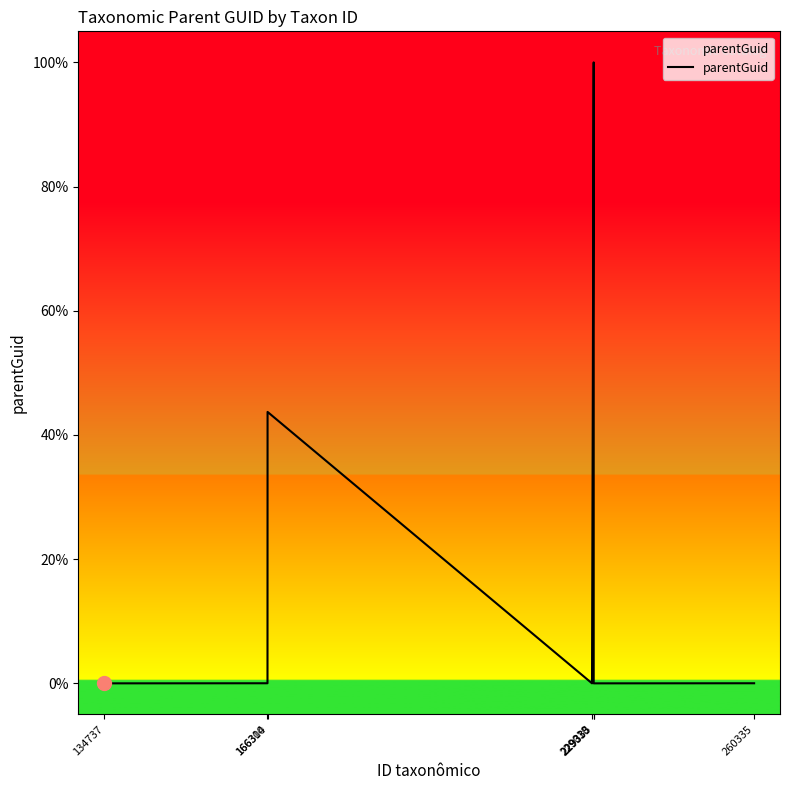

At which category does the data reach its first local peak?

166314